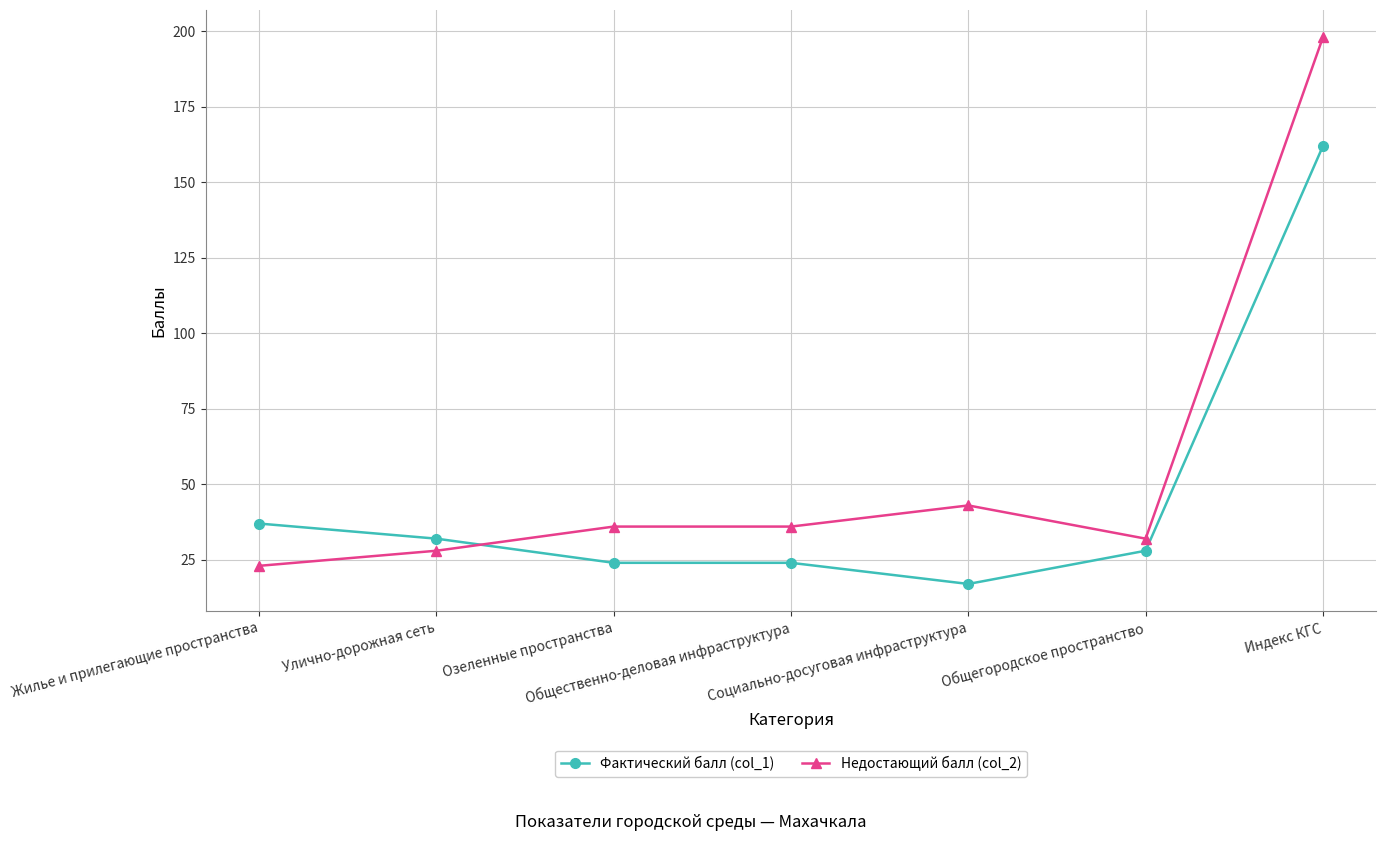

Which series has the largest total across all categories?

Недостающий балл (col_2)